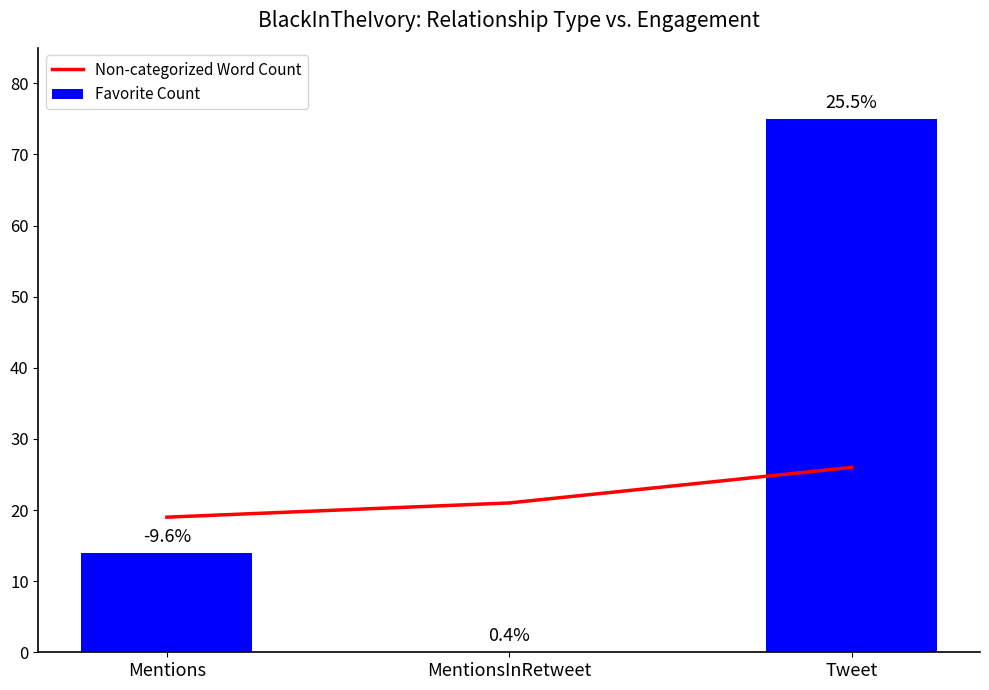

Read the Non-categorized Word Count value at MentionsInRetweet.

21